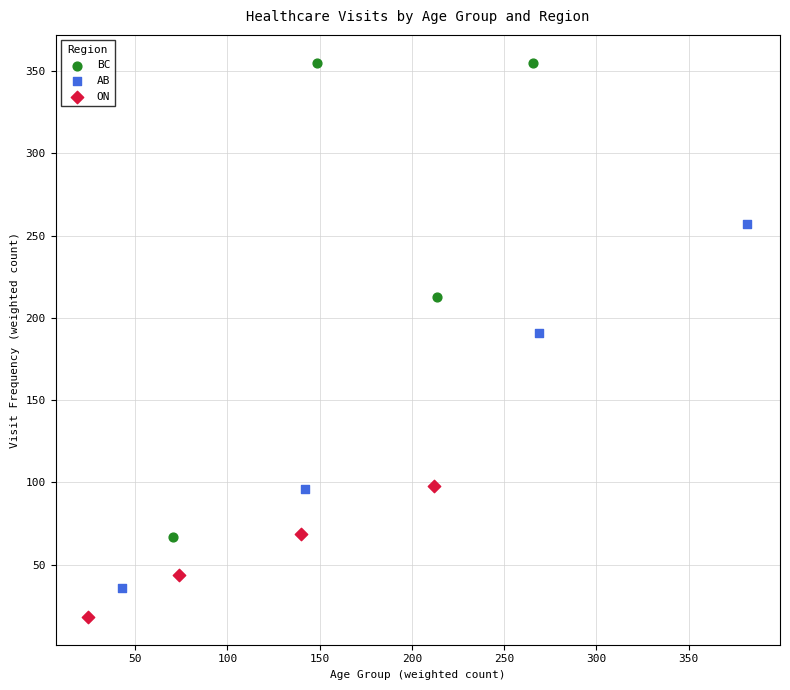

Which series has the widest spread of Y values?

BC